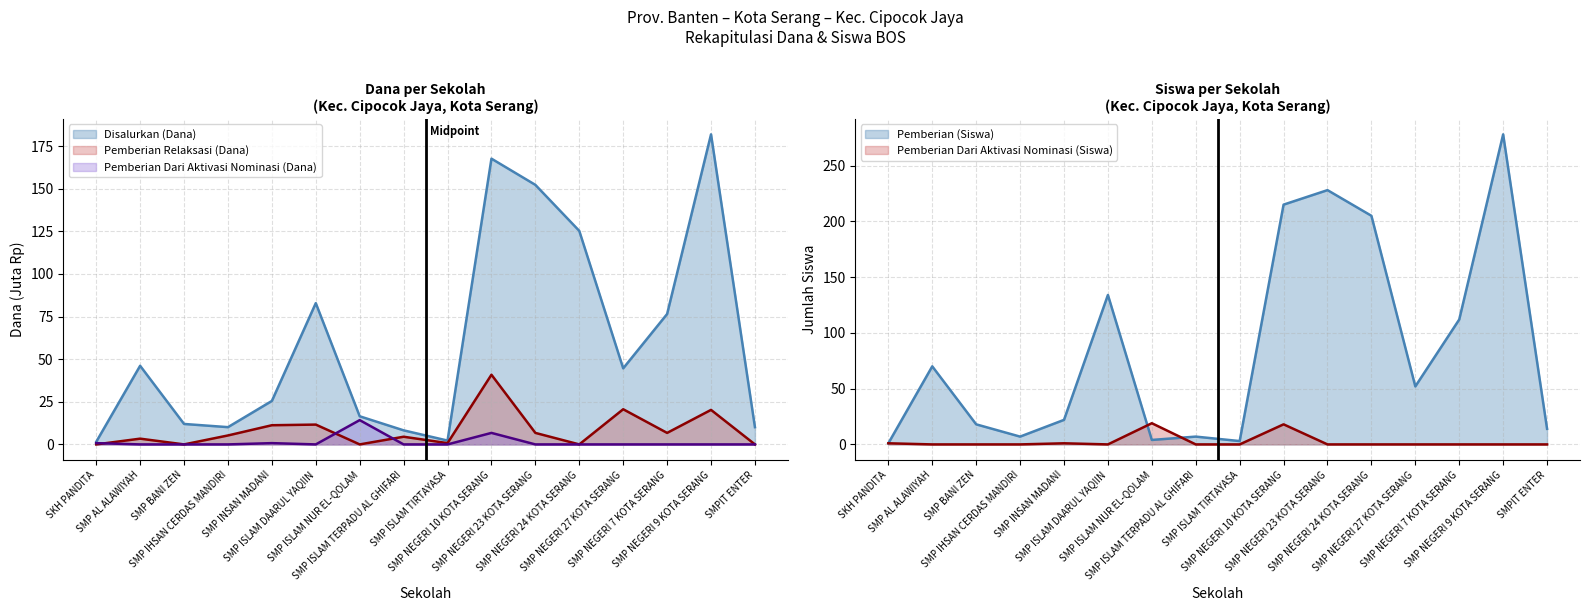

Which series has the widest spread of values?

Pemberian (Siswa)